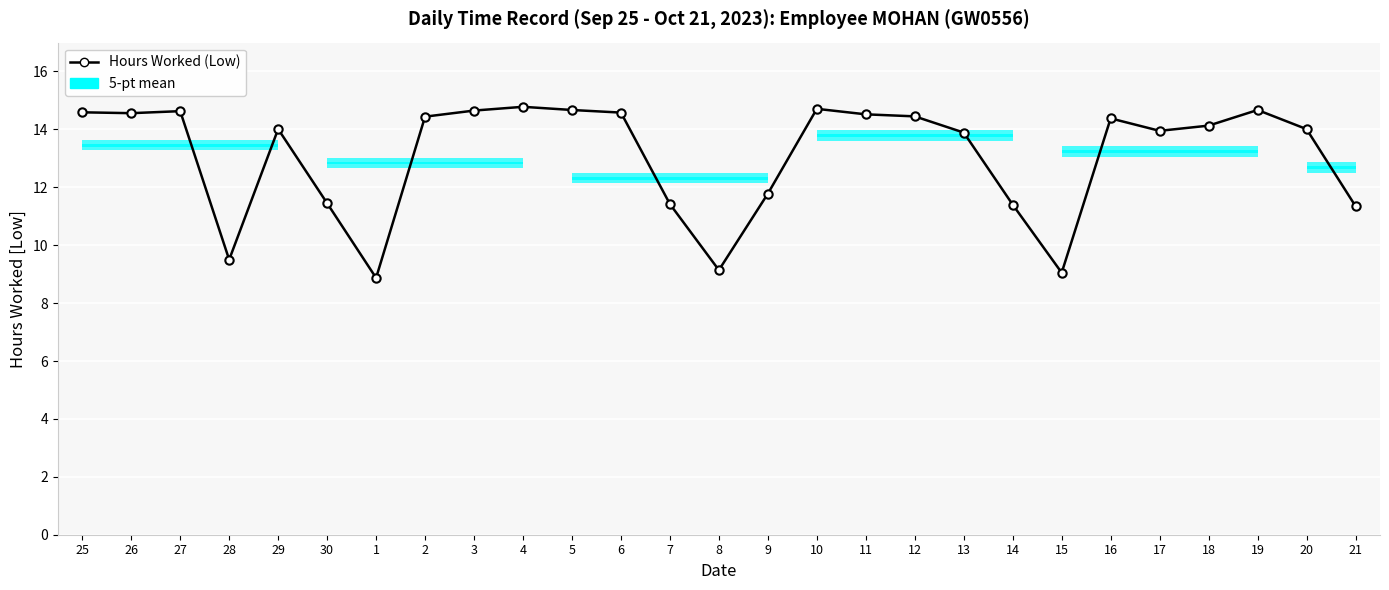

How many points are lower than both their immediate neighbors (excluding endpoints)?

6